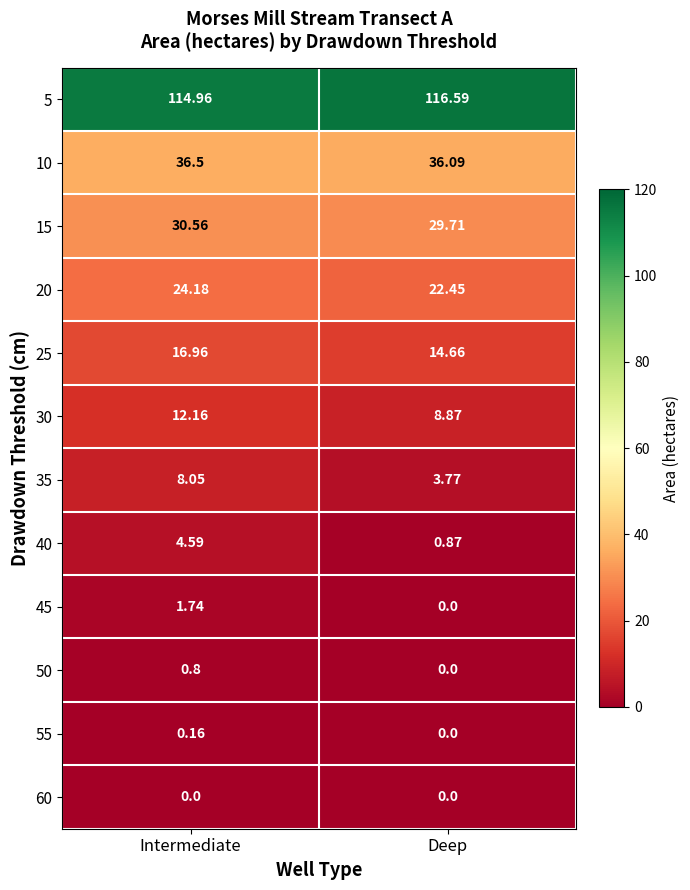

Which series has the widest spread of values?

35